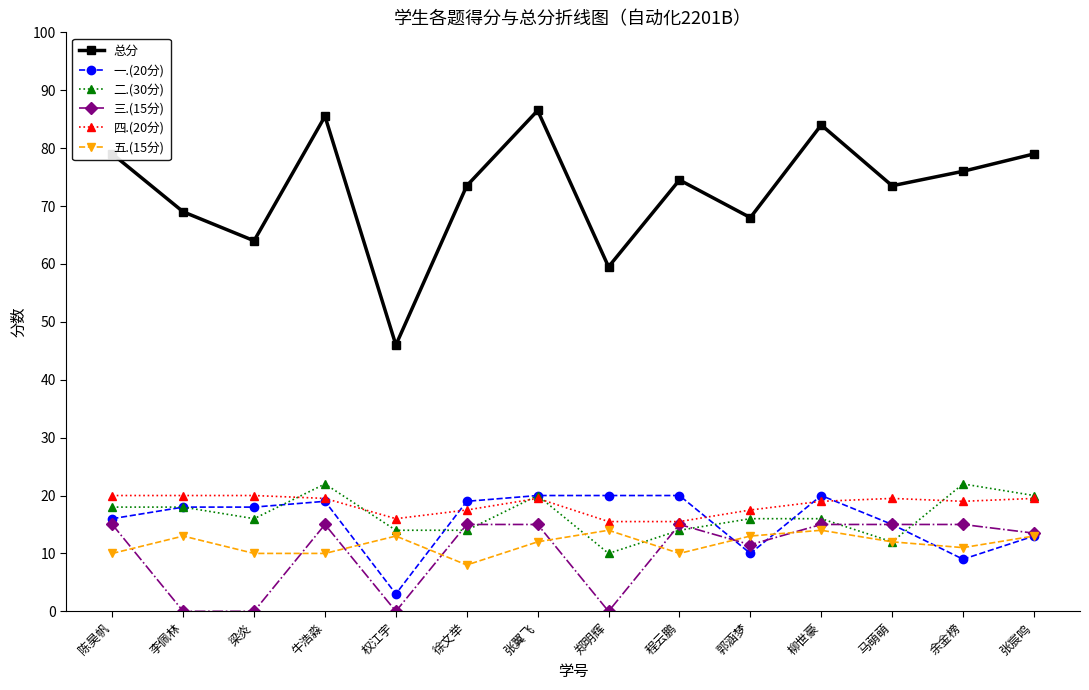

How many lines are shown in the chart?

6